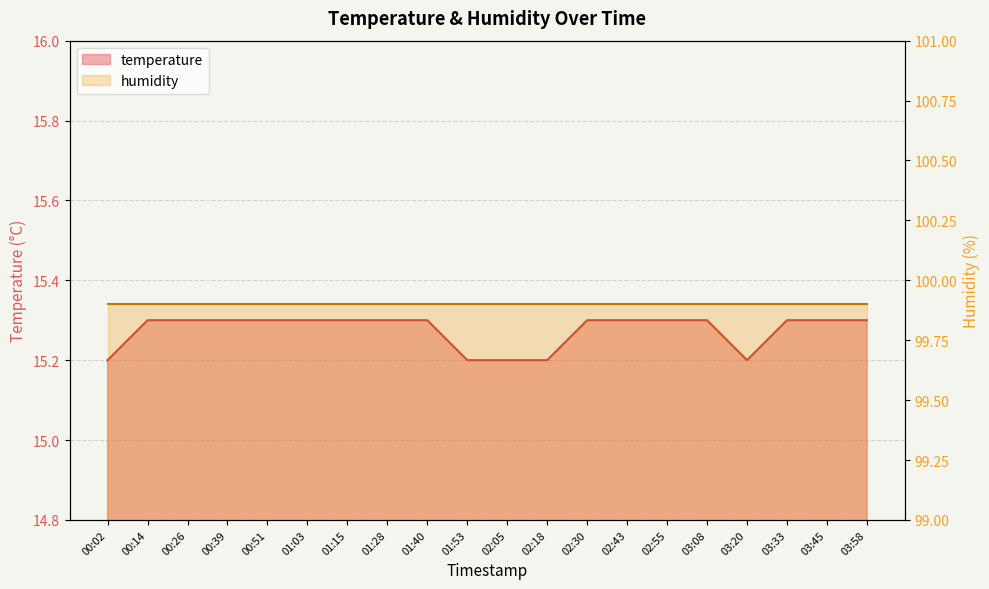

The chart shows a value of 22.5 at 01:15. True or false?

False